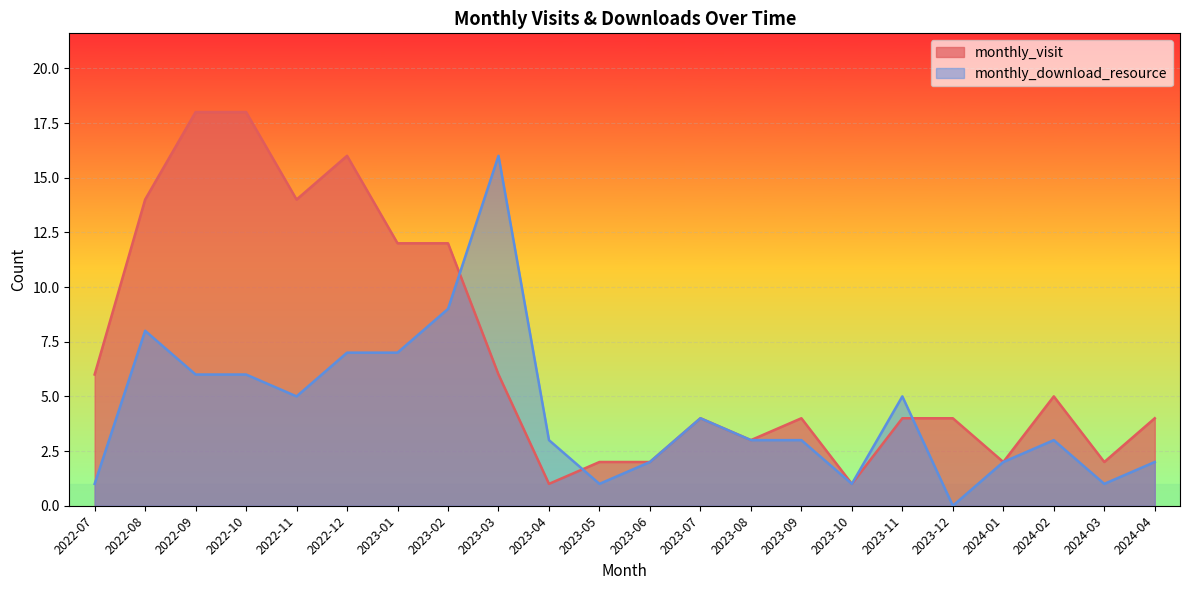

What is the average value of the monthly_visit series?

7